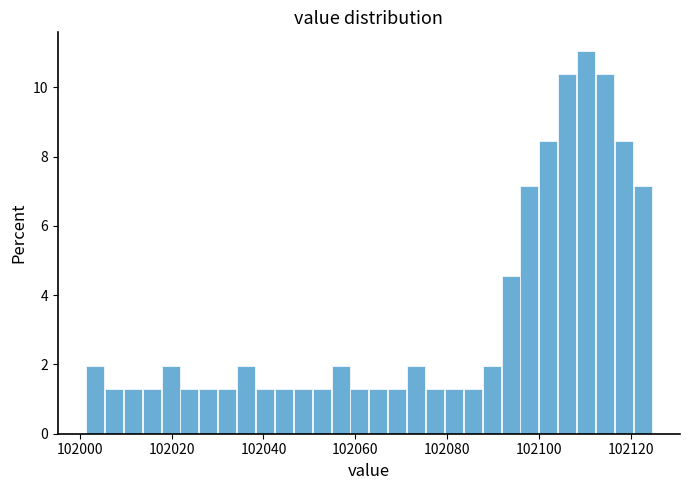

Around what value on the x-axis is the tallest bar? Give the approximate position of its centre, as read against the axis.

102110